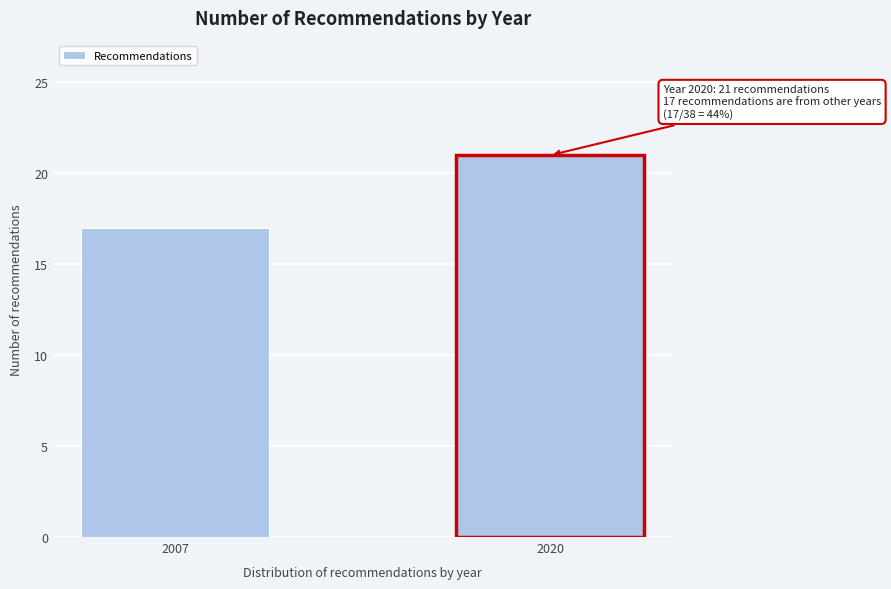

Reading right to left, transcribe all the data shown in this chart.

2020=21	2007=17